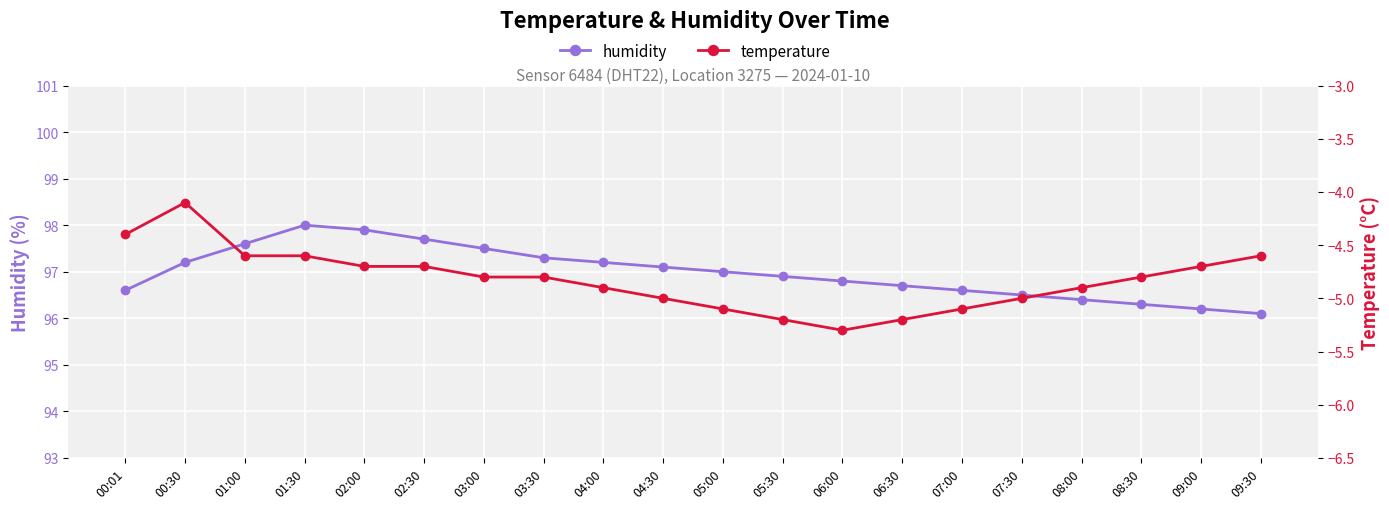

At 07:00, list the series in order from largest to smallest.

humidity, temperature